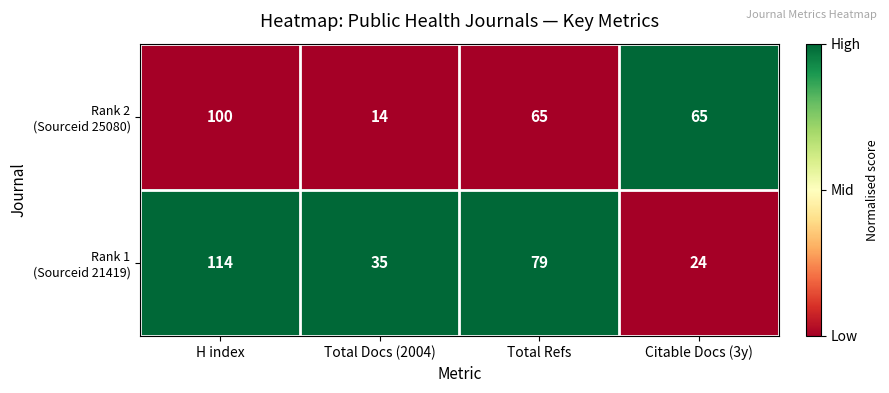

What is the total value across all series at Total Docs (2004)?

49